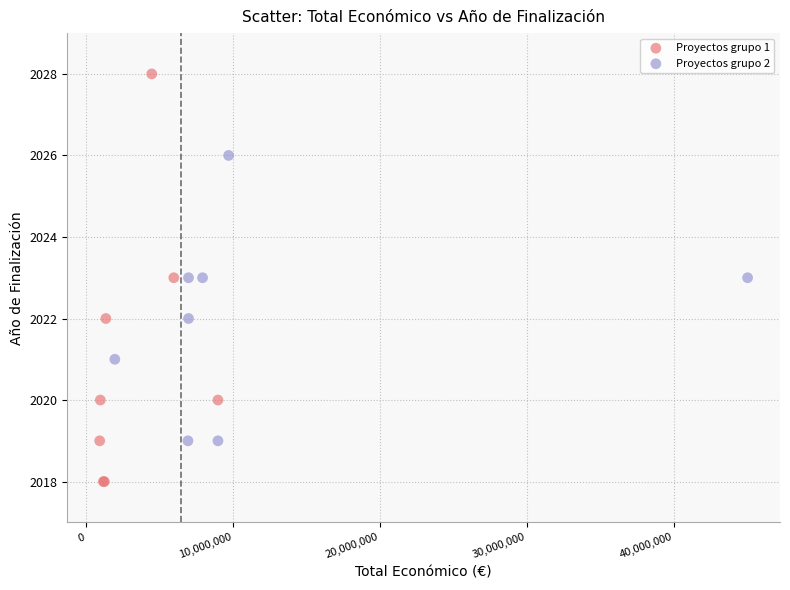

Which series reaches the minimum Y coordinate?

Proyectos grupo 1